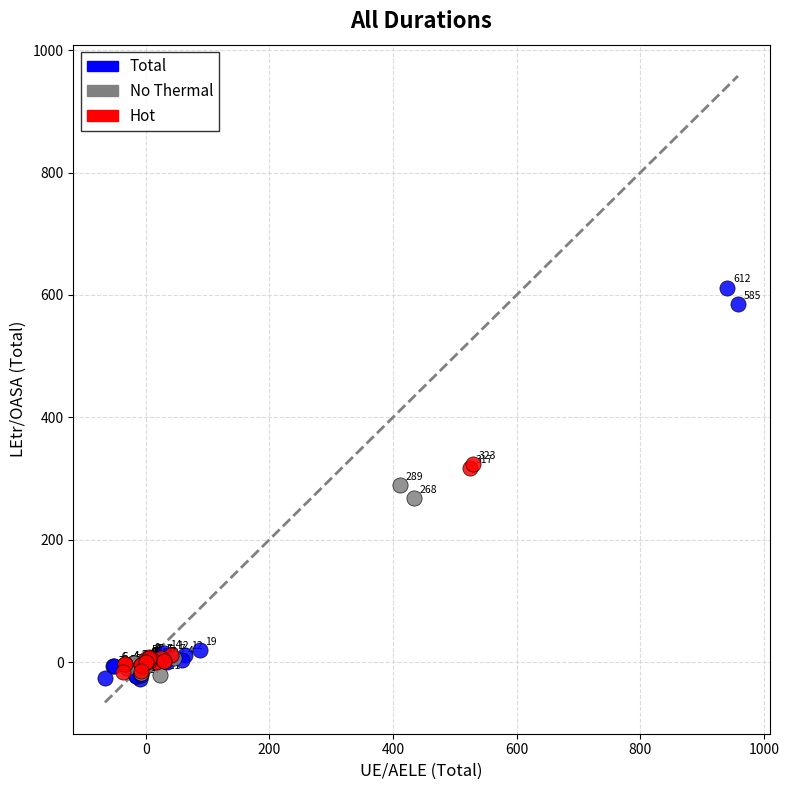

Which series contains the lowest Y value?

Total